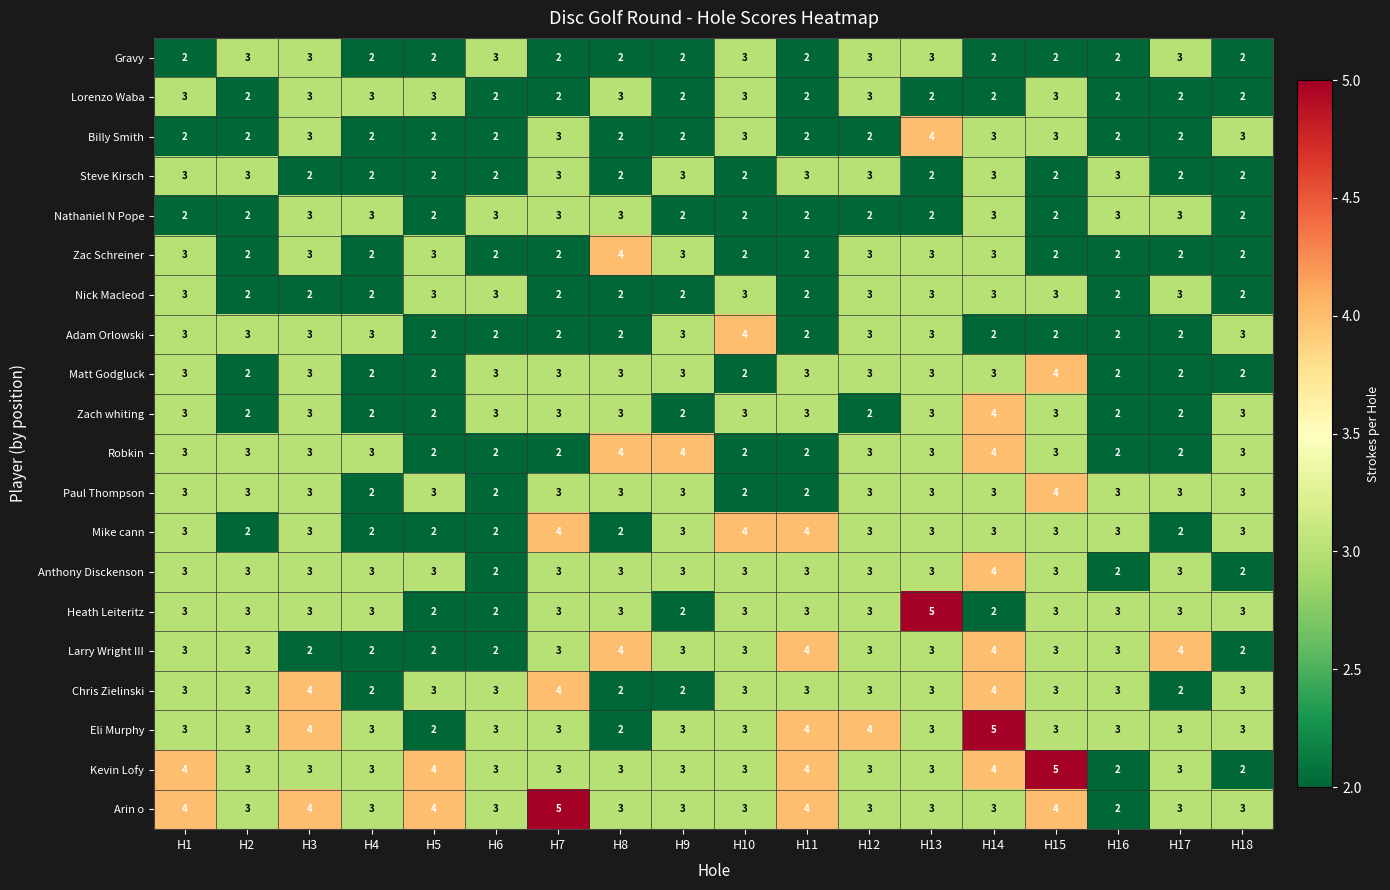

What is the average value of the Mike cann series?

3